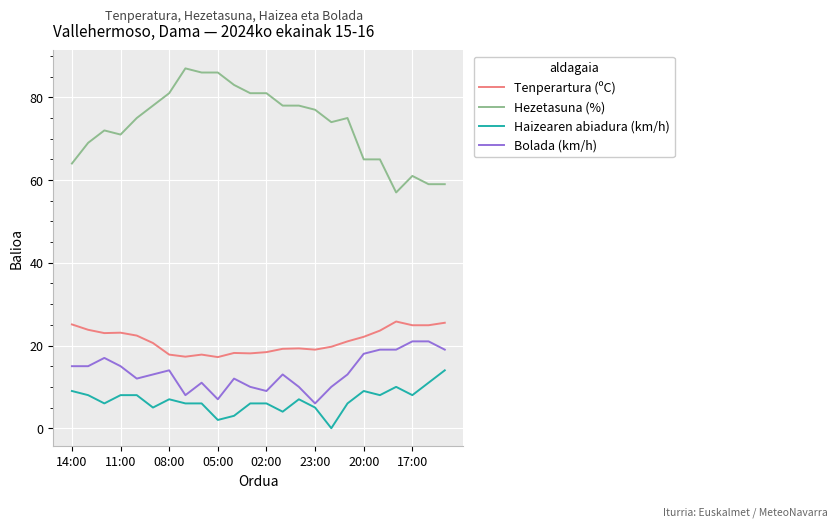

Rank the series by their maximum value, from highest to lowest.

Hezetasuna (%), Tenperartura (ºC), Bolada (km/h), Haizearen abiadura (km/h)